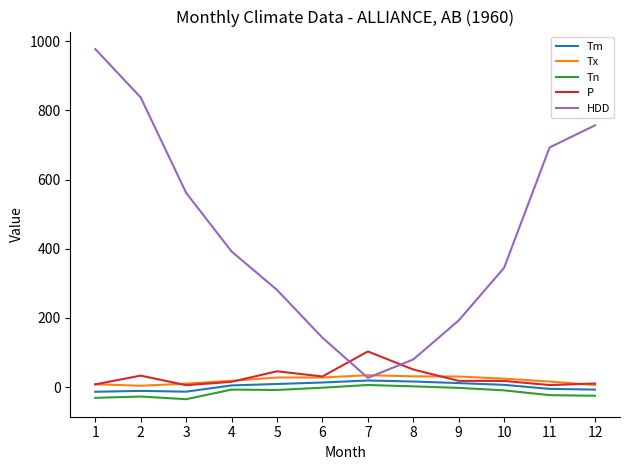

The value of Tx at 9 is 30.6. True or false?

True